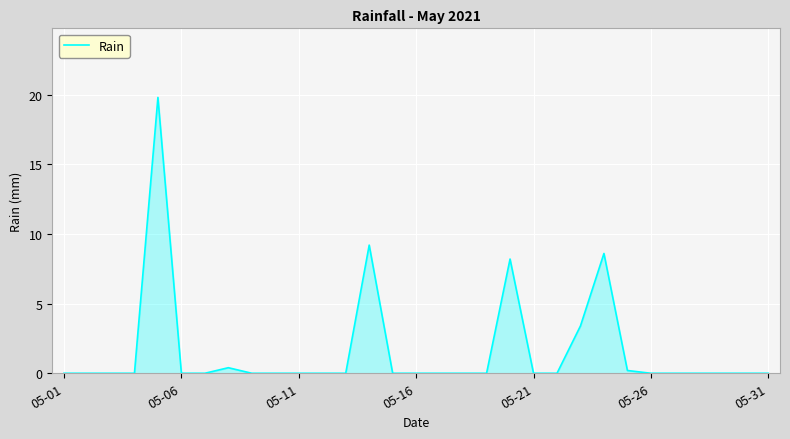

What is the maximum value shown in the chart?

19.8